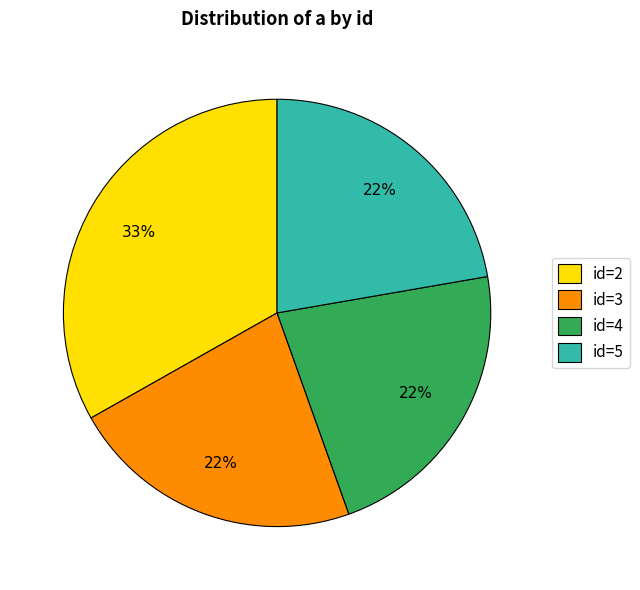

To the nearest percent, what is the average slice percentage?

25%